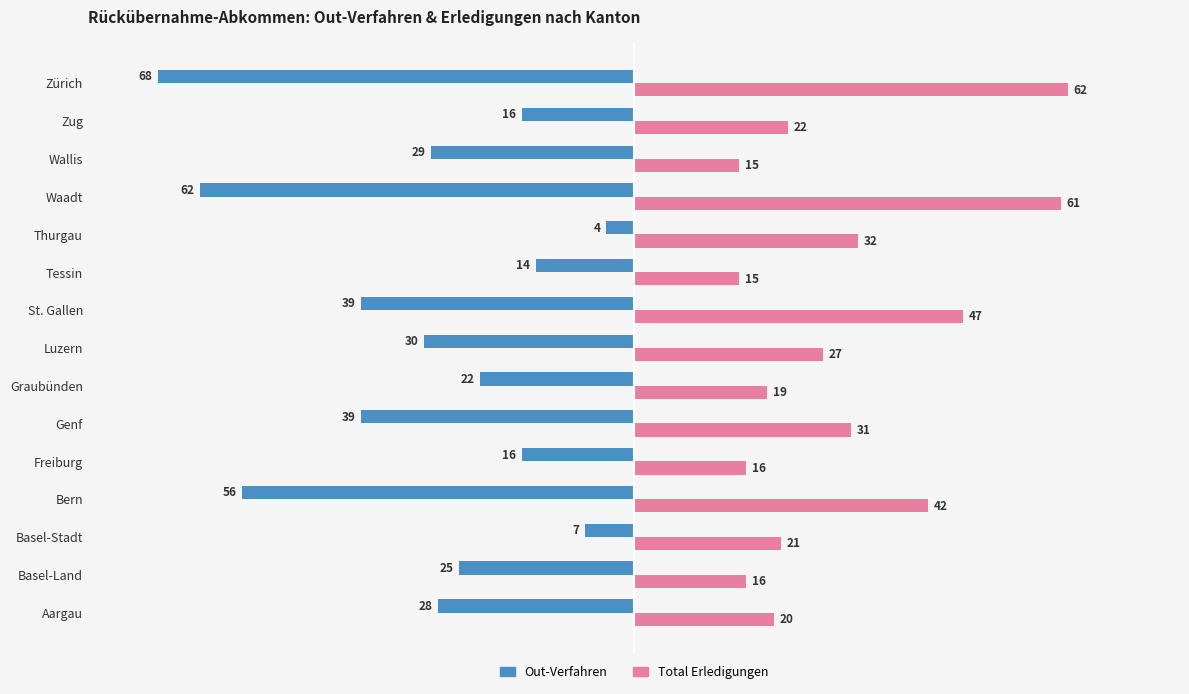

Is it true that Total Erledigungen equals 7 at Graubünden?

False